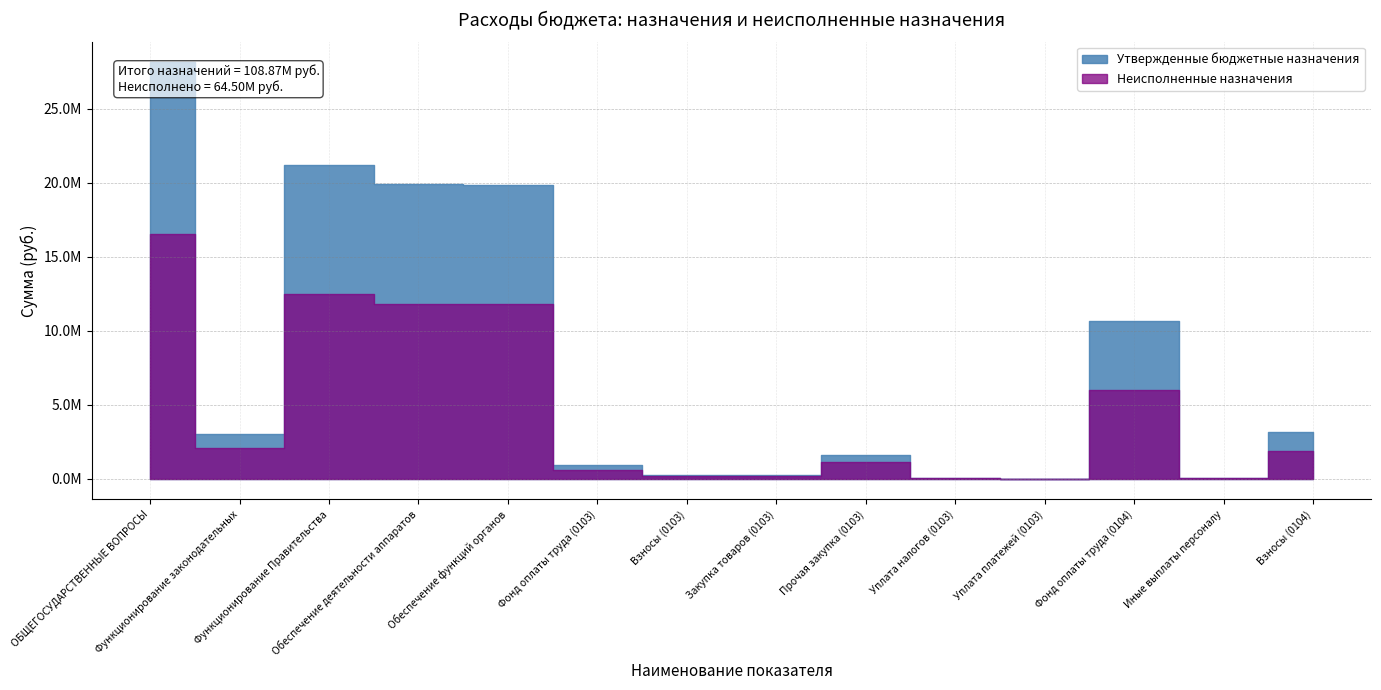

How many data points does each series have?

14